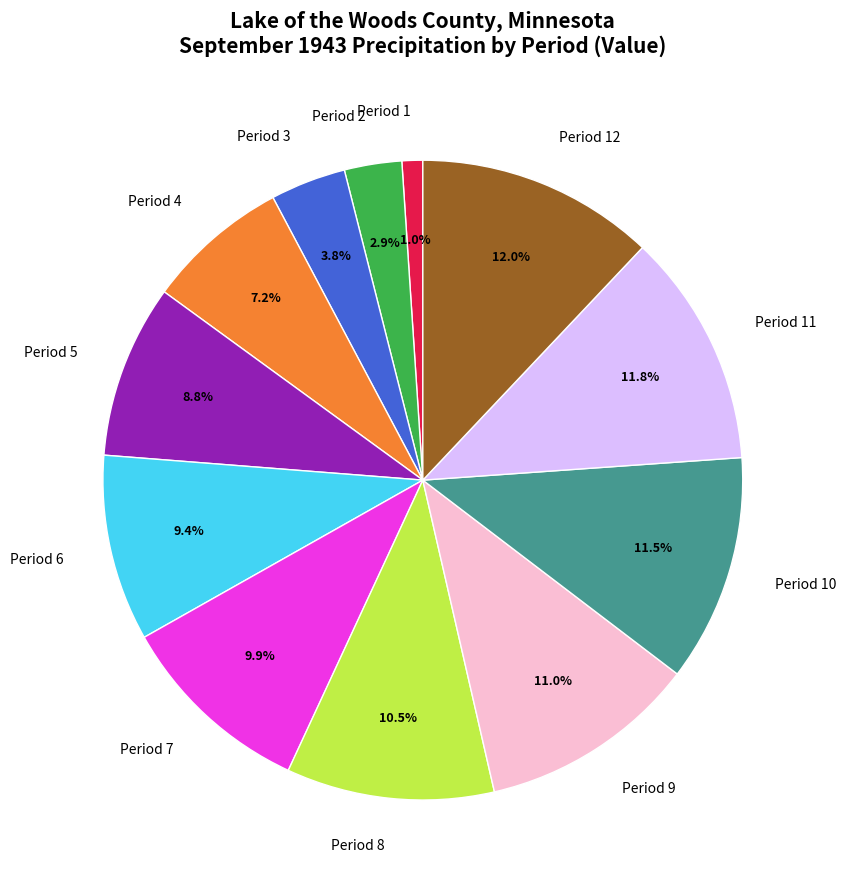

To the nearest percent, what is the difference between the Period 10 and Period 3 slice percentages?

8%